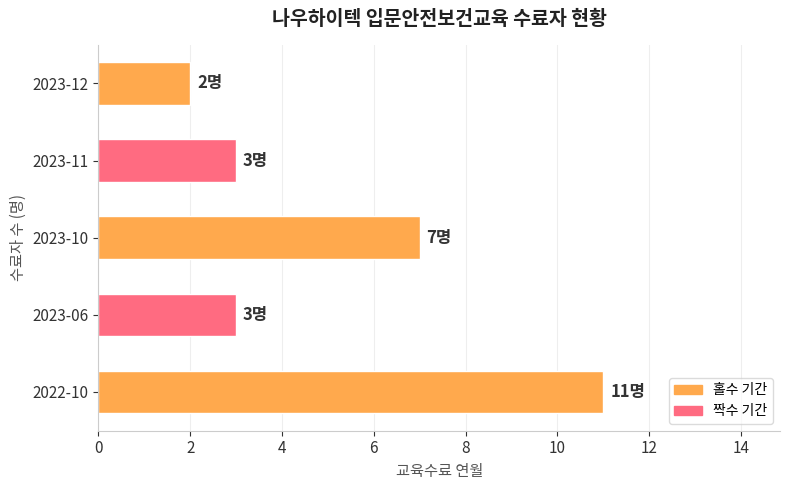

Are the bars horizontal?

Yes